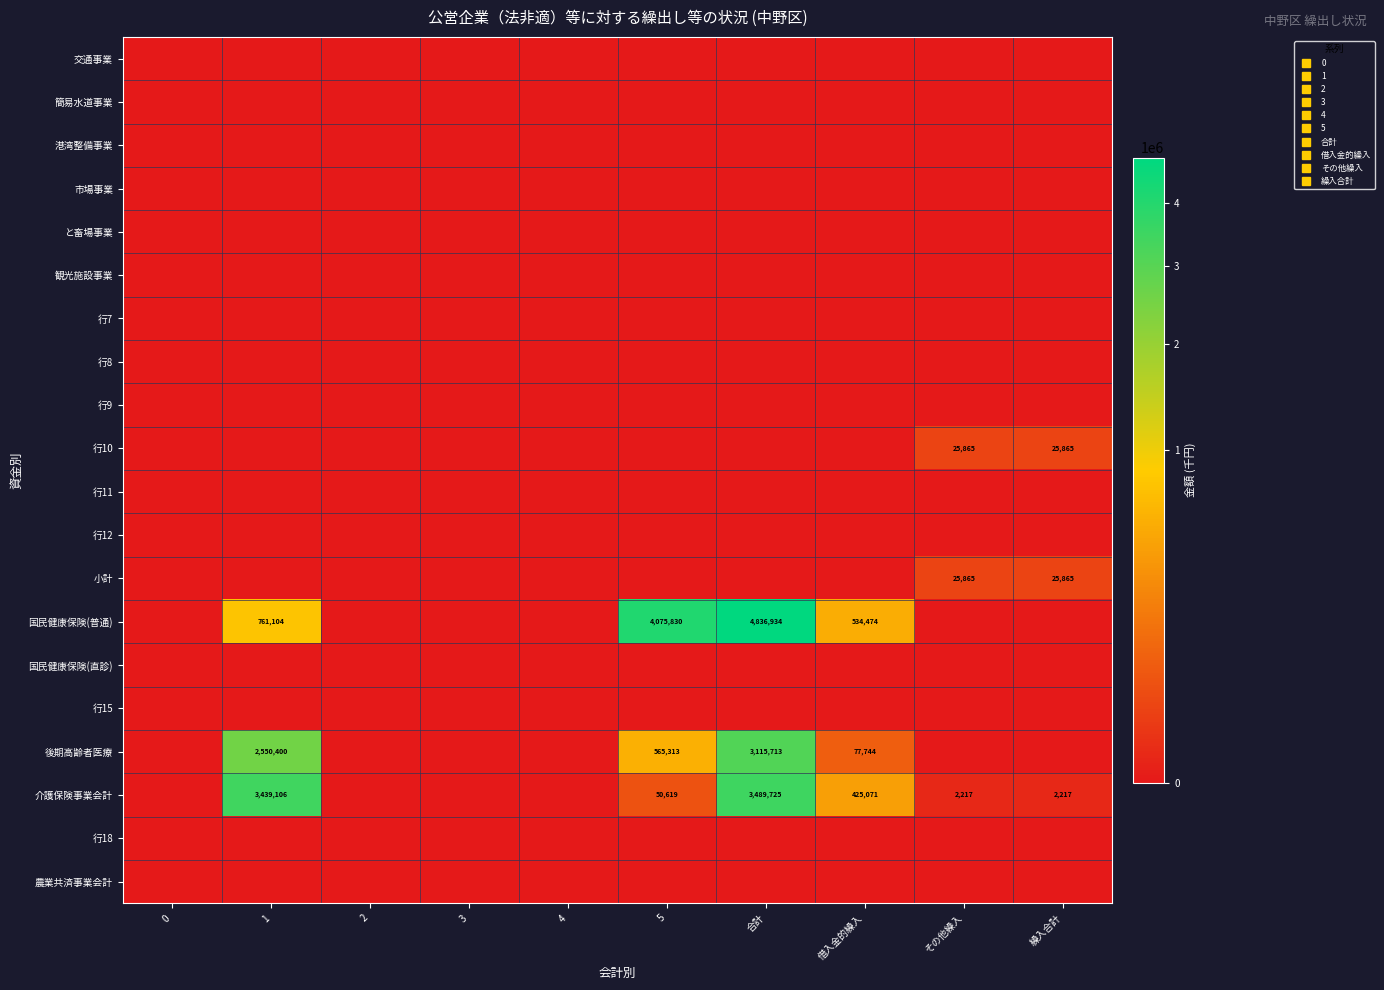

At how many categories does at least one series exceed 3567781?

2